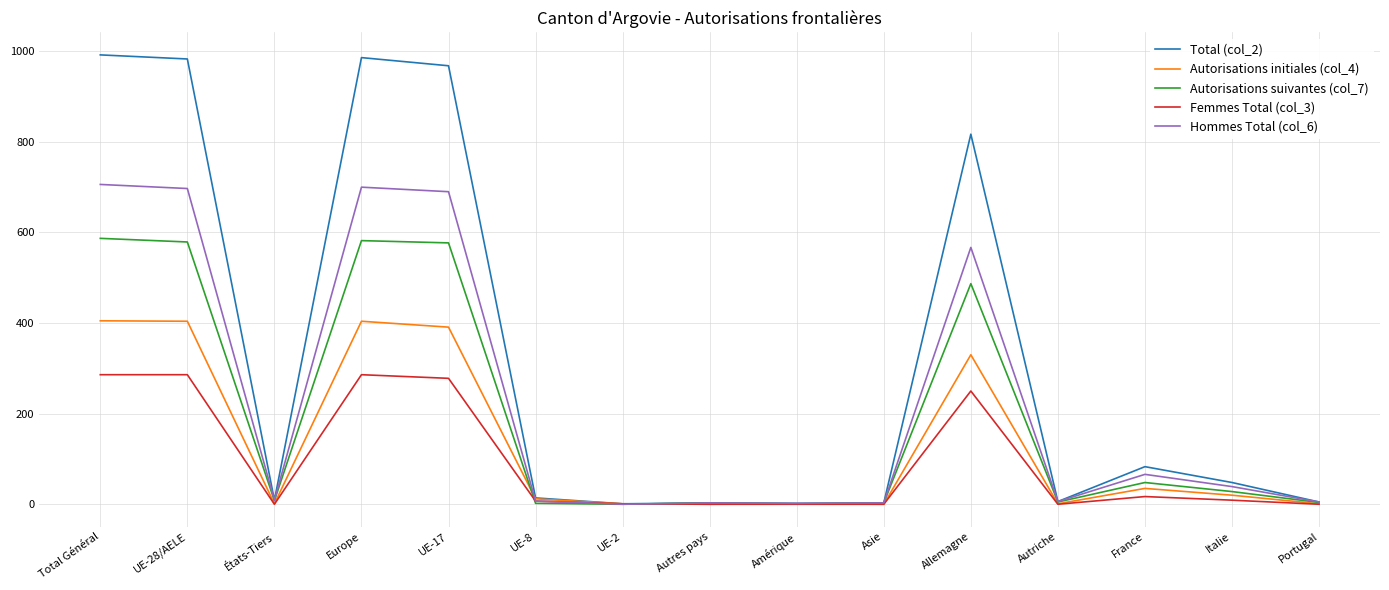

Which series has the widest spread of values?

Total (col_2)